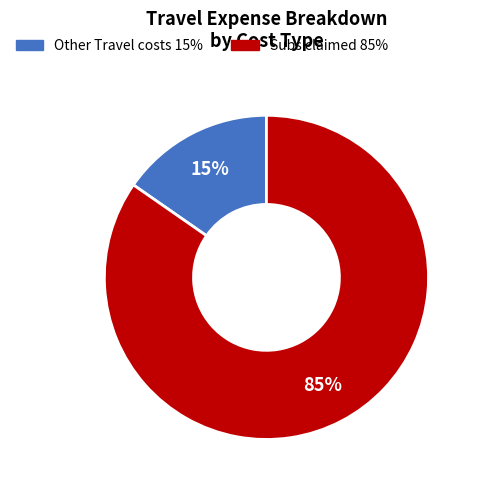

Which slice is the largest?

Subs claimed